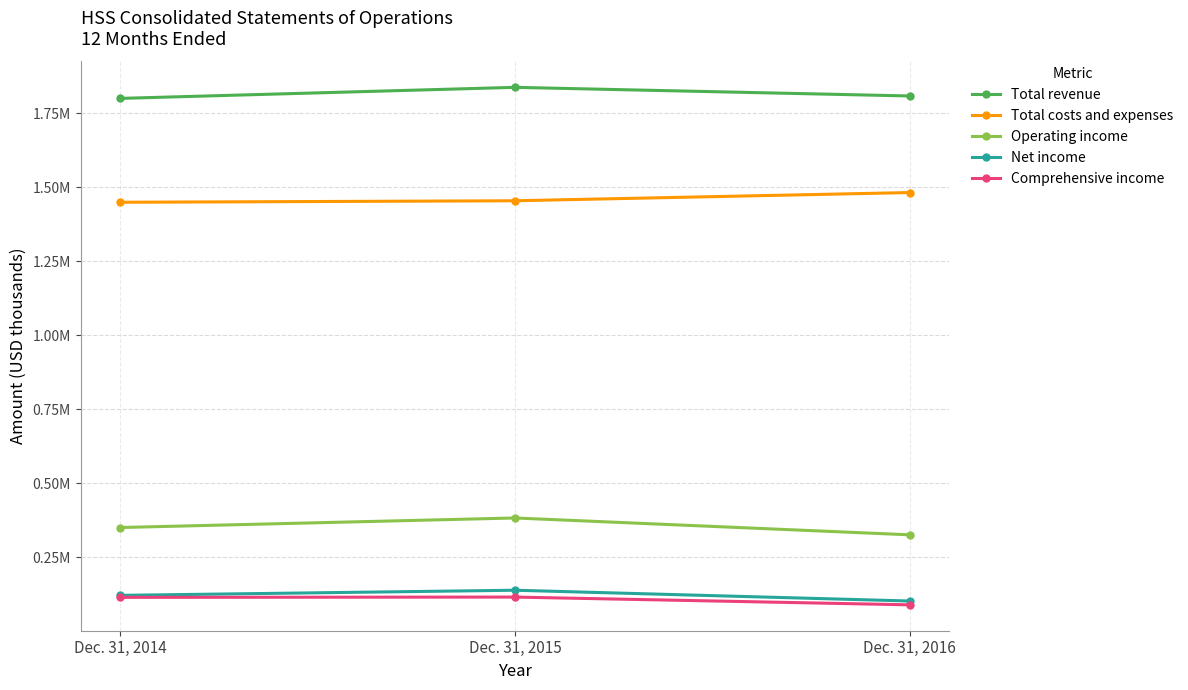

Which series changed the most between Dec. 31, 2014 and Dec. 31, 2016?

Total costs and expenses